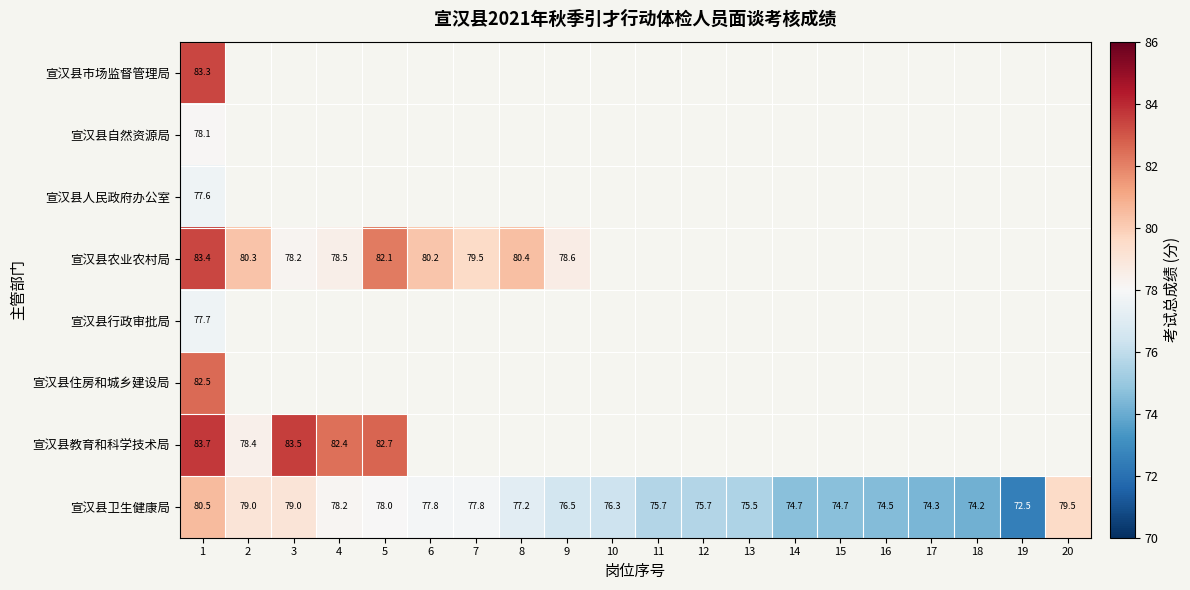

Which category has the lowest value in the 宣汉县人民政府办公室 series?

1